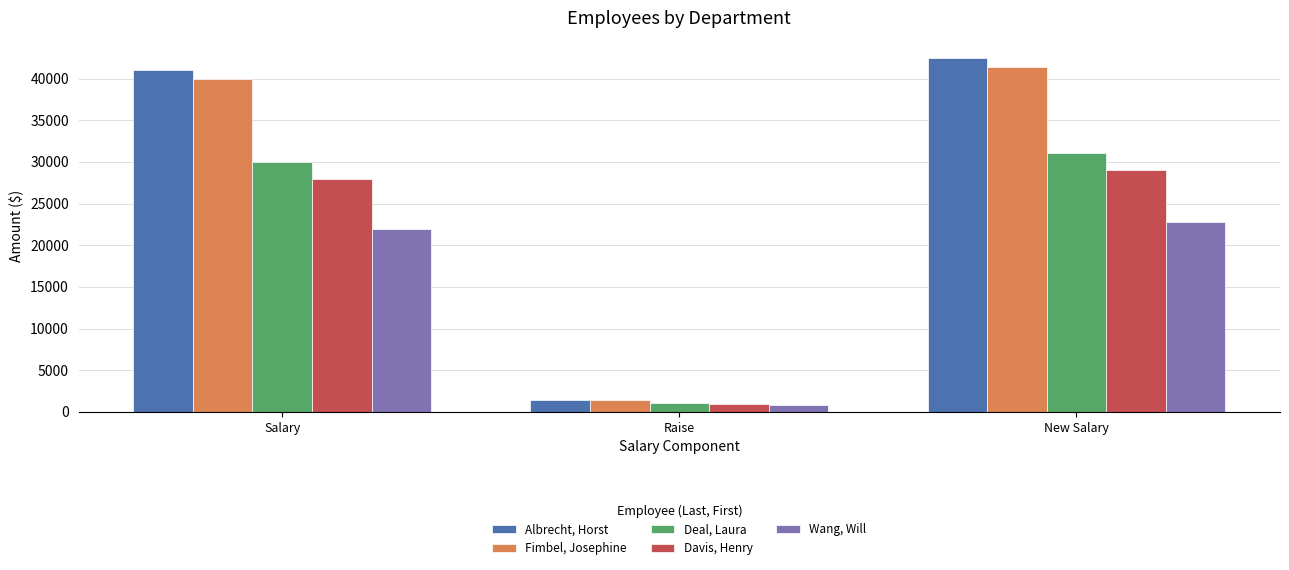

At which label is Davis, Henry closest to 14980?

Salary